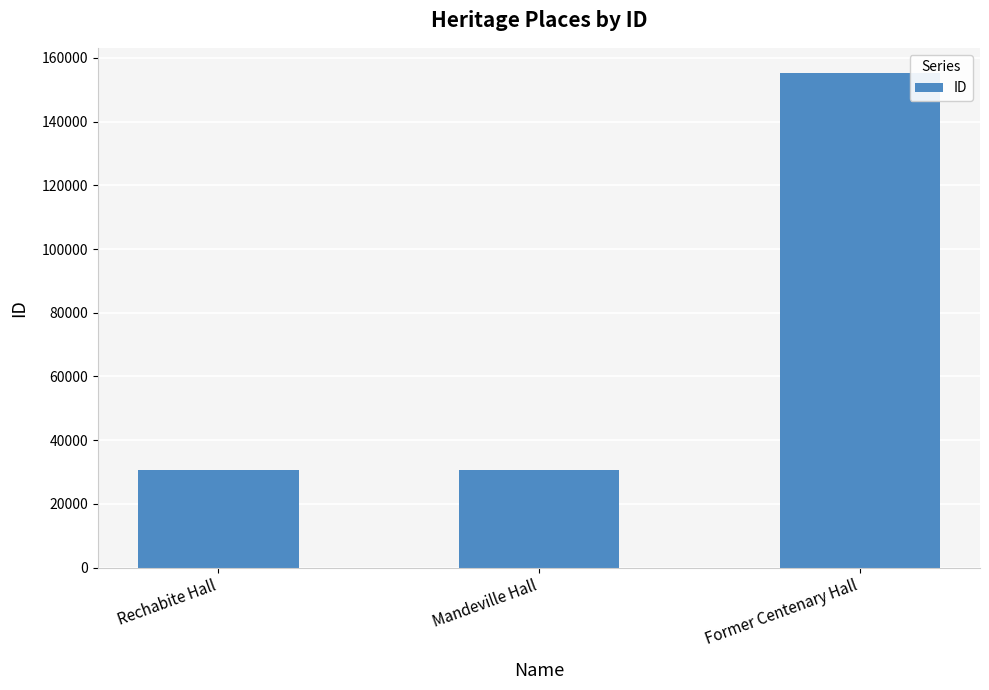

The value at Rechabite Hall is 30635. True or false?

True